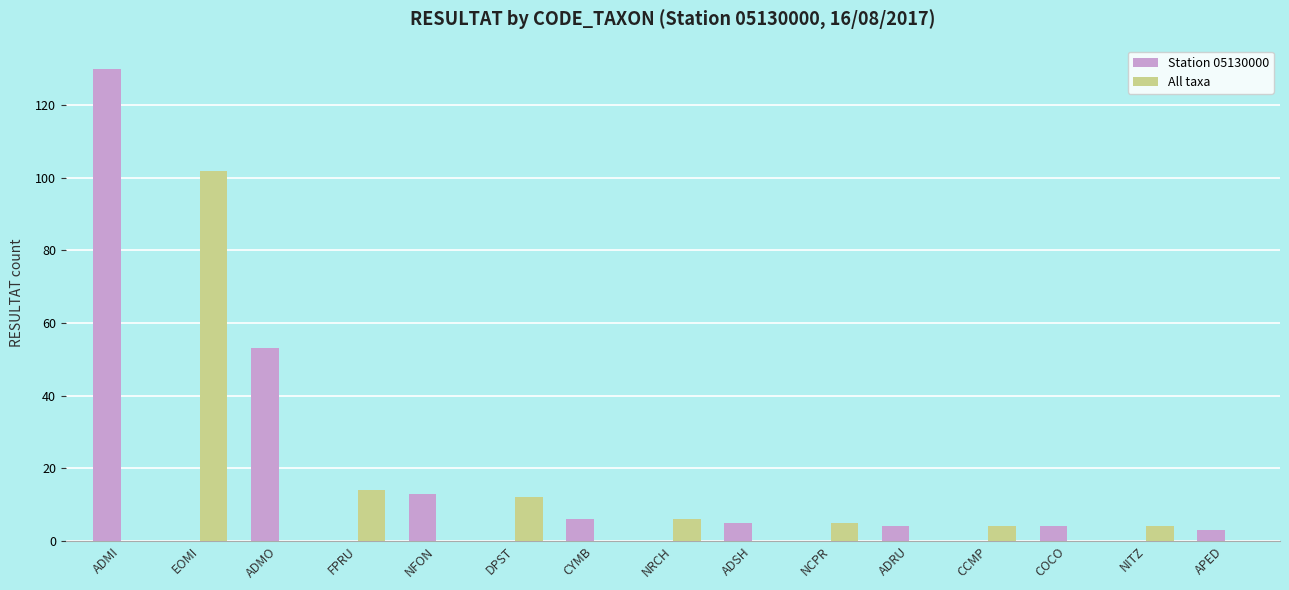

Which category has the highest value in the Station 05130000 series?

ADMI